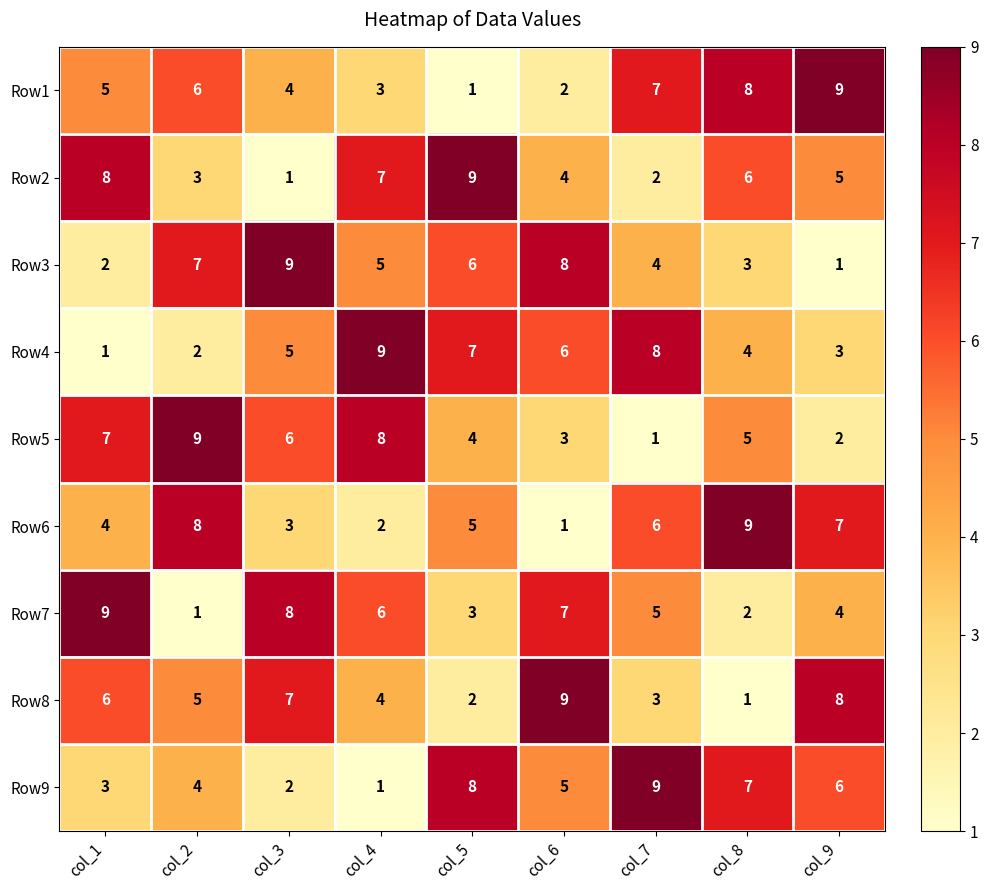

What is the highest value of the Row2 series?

9